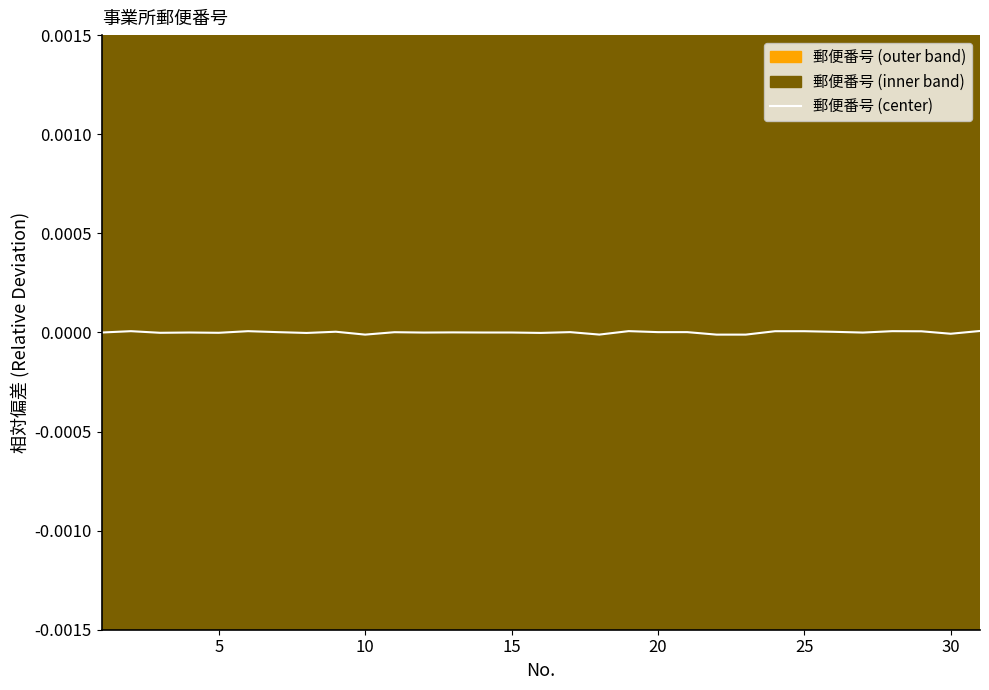

The 郵便番号 (center) series shows -0.0 at 15. True or false?

True